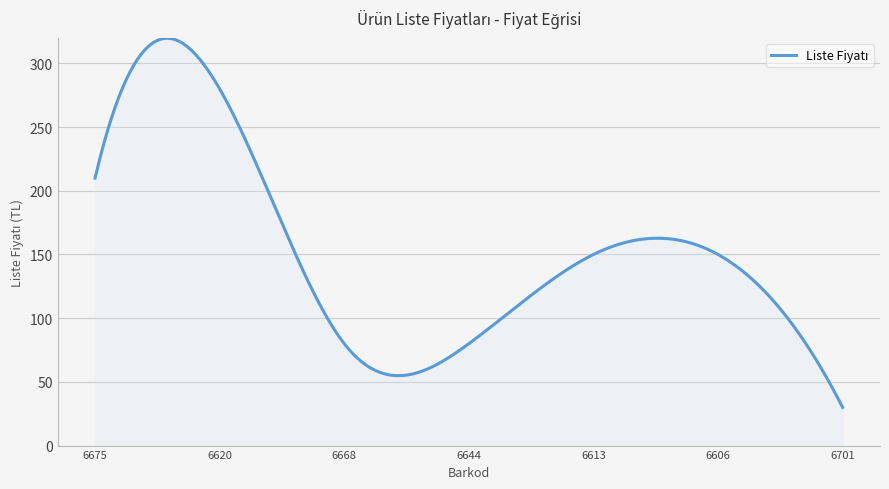

What is the maximum value shown in the chart?

319.7